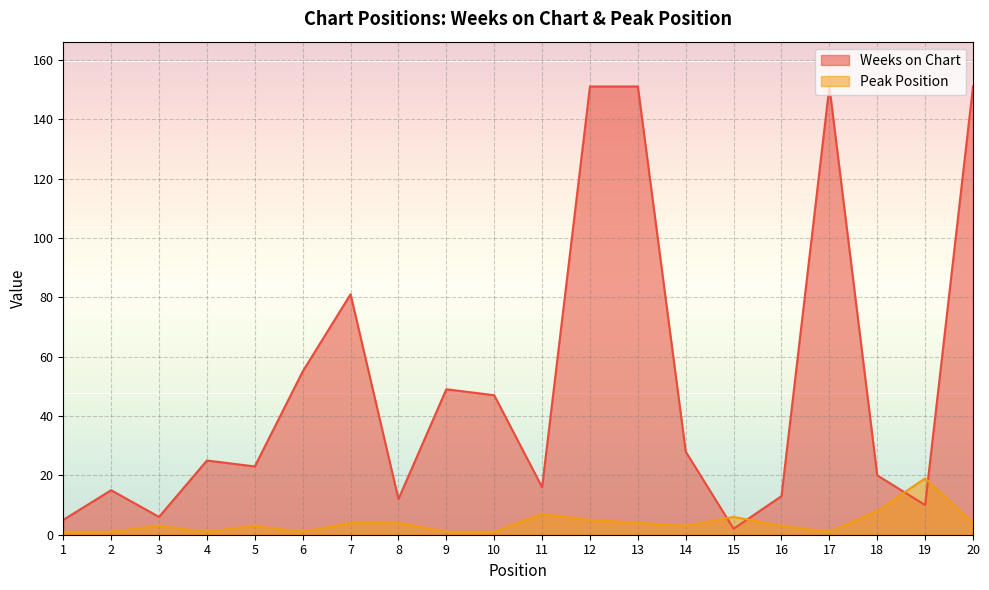

List the series in order of their peak value, highest first.

Weeks on Chart, Peak Position